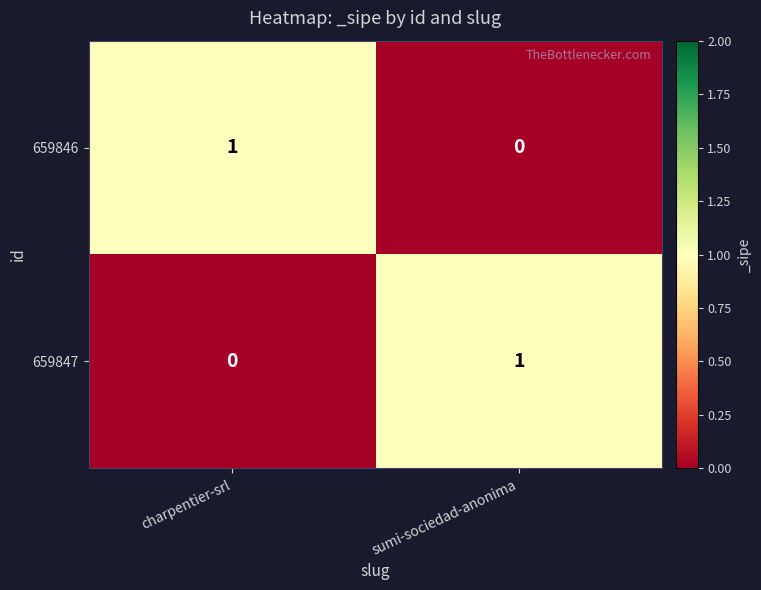

Which category has the highest value in the 659846 series?

charpentier-srl